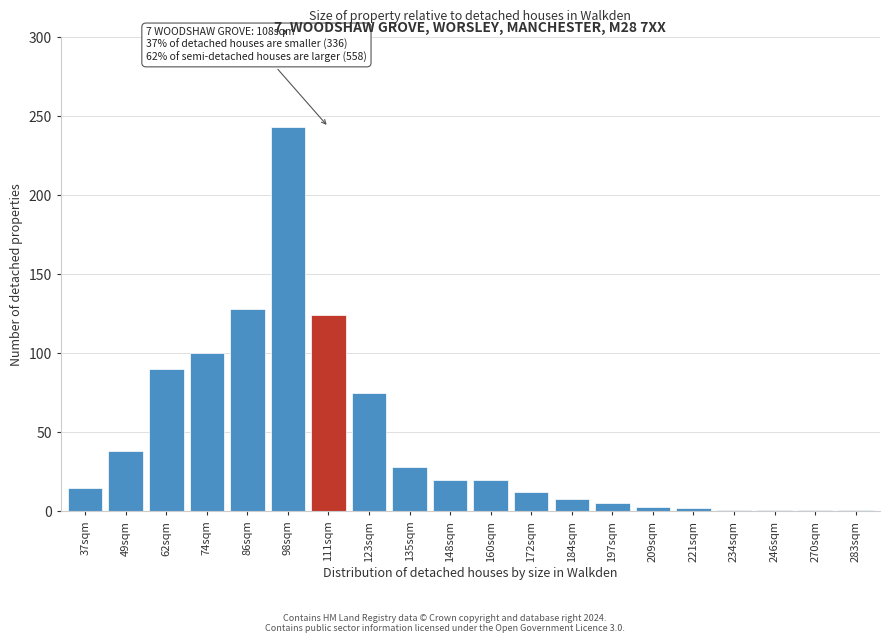

The value at 86sqm is 128. True or false?

True